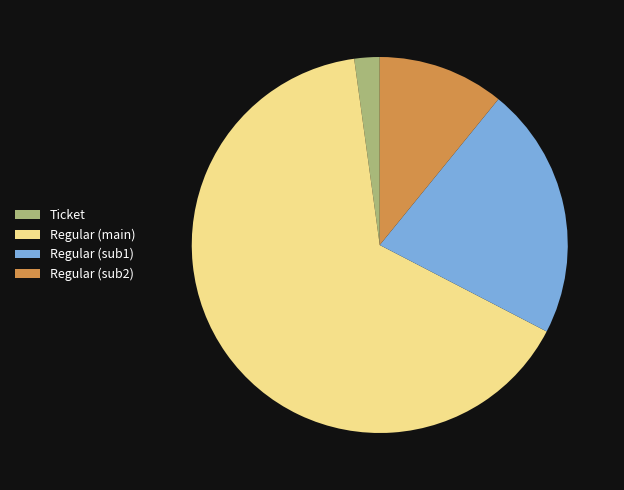

The Regular (sub2) slice represents 11% of the pie. True or false?

True